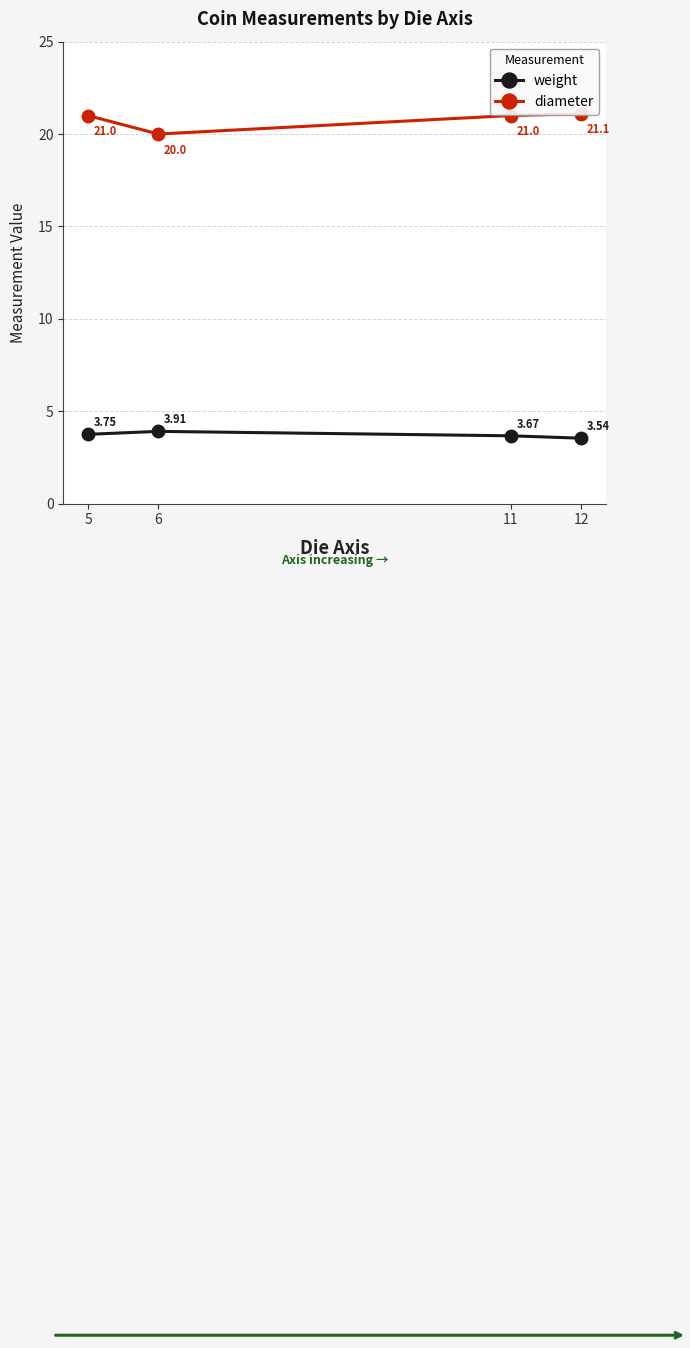

Reading right to left, list all the values displayed in this chart.

weight: 12=3.5	11=3.7	6=3.9	5=3.8
diameter: 12=21.1	11=21.0	6=20.0	5=21.0